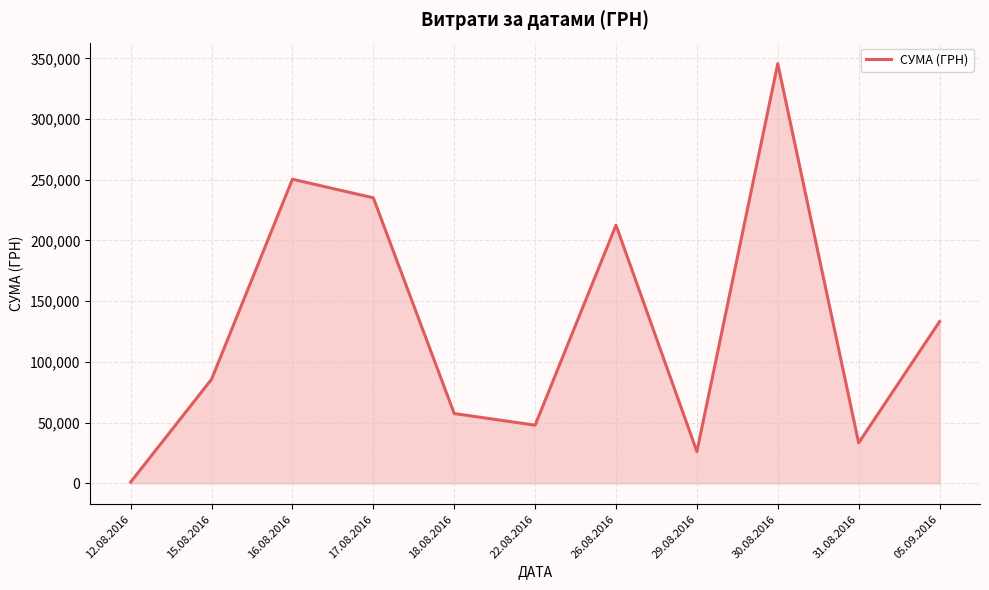

How many interior local valleys (lower than both neighbors) does the data have?

3